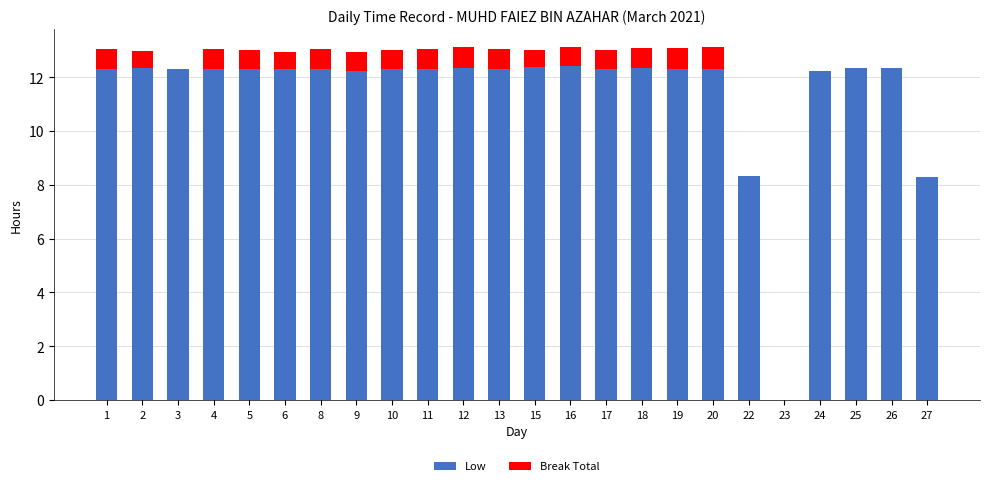

Is it true that Low equals 12.3 at 12?

True